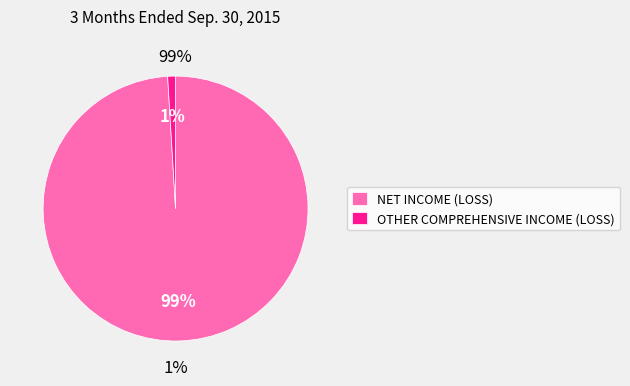

Is there any slice that represents more than half of the pie?

Yes